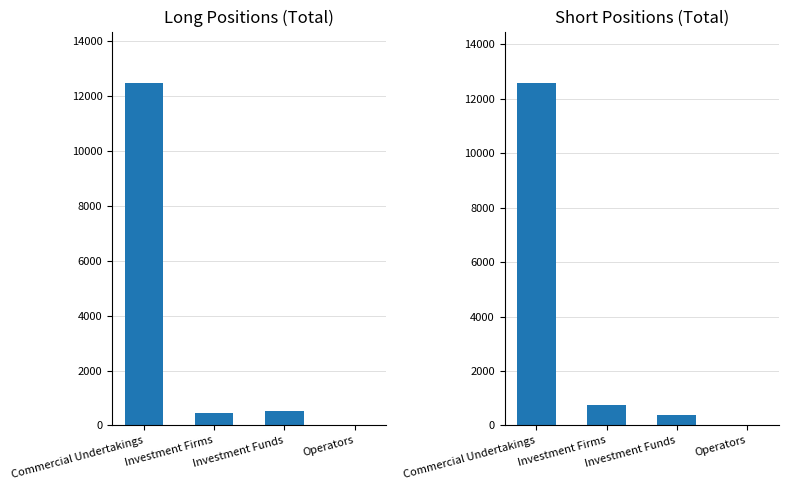

True or false: Long has a value of 258.9 at Investment Funds.

False